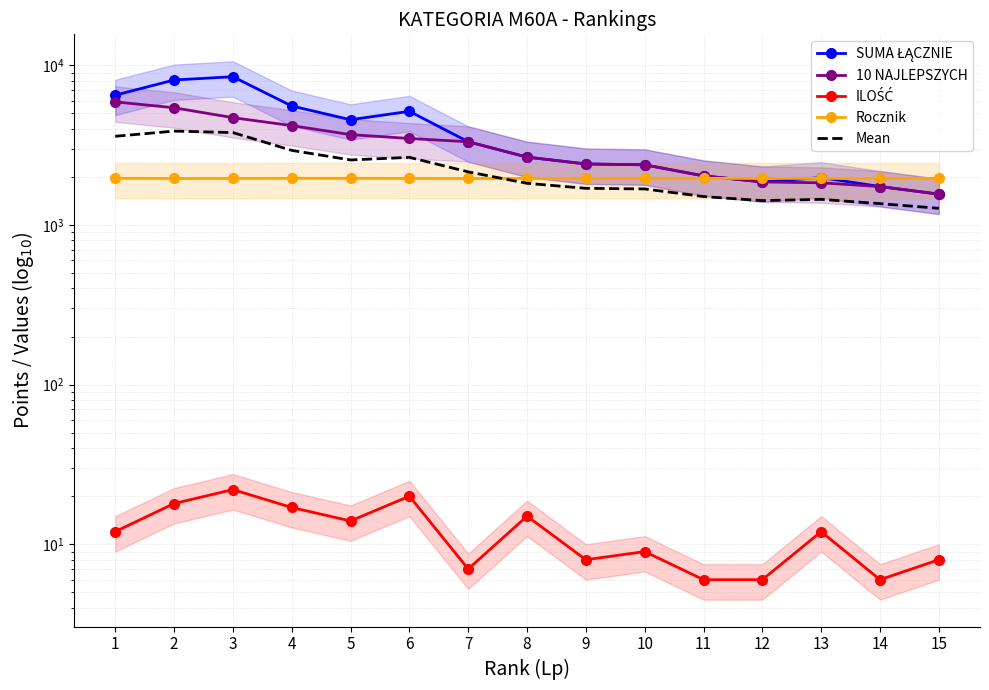

True or false: 10 NAJLEPSZYCH and Mean cross at least once.

False